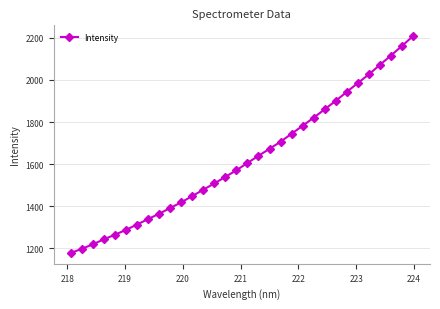

What is the value of the 10th point from the left?

1392.0